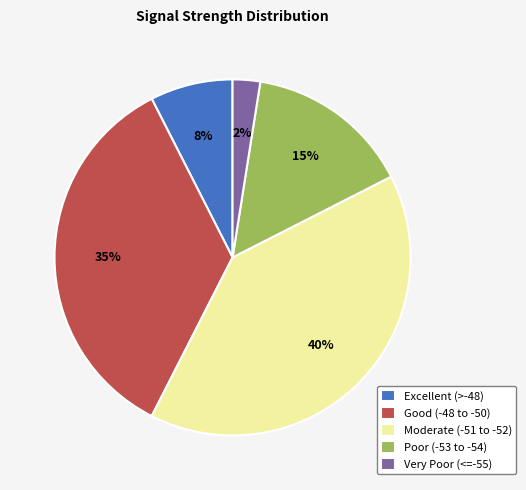

Is there any slice that represents more than half of the pie?

No